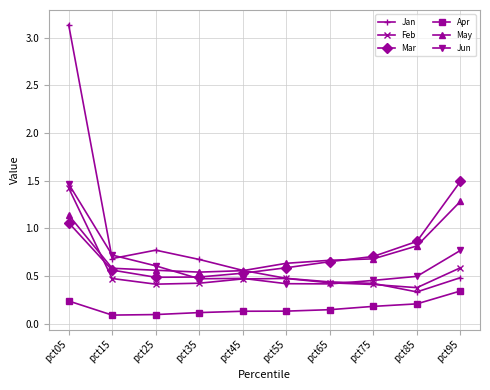

Is the value of Jun at pct05 greater than the value of May at pct85?

Yes